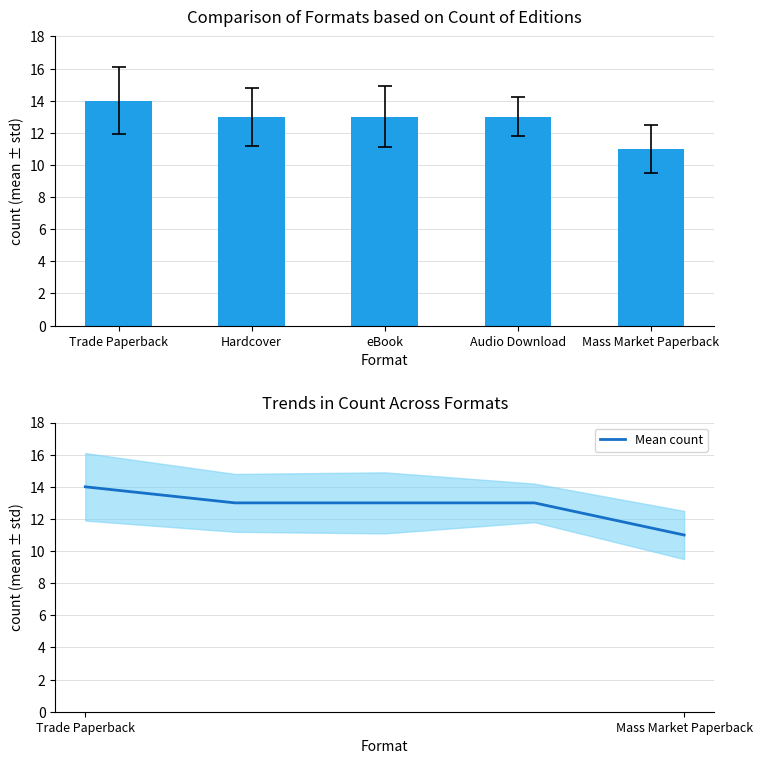

Reading left to right, list all the values displayed in this chart.

Count: 14	13	13	13	11
Mean count: 14	13	13	13	11